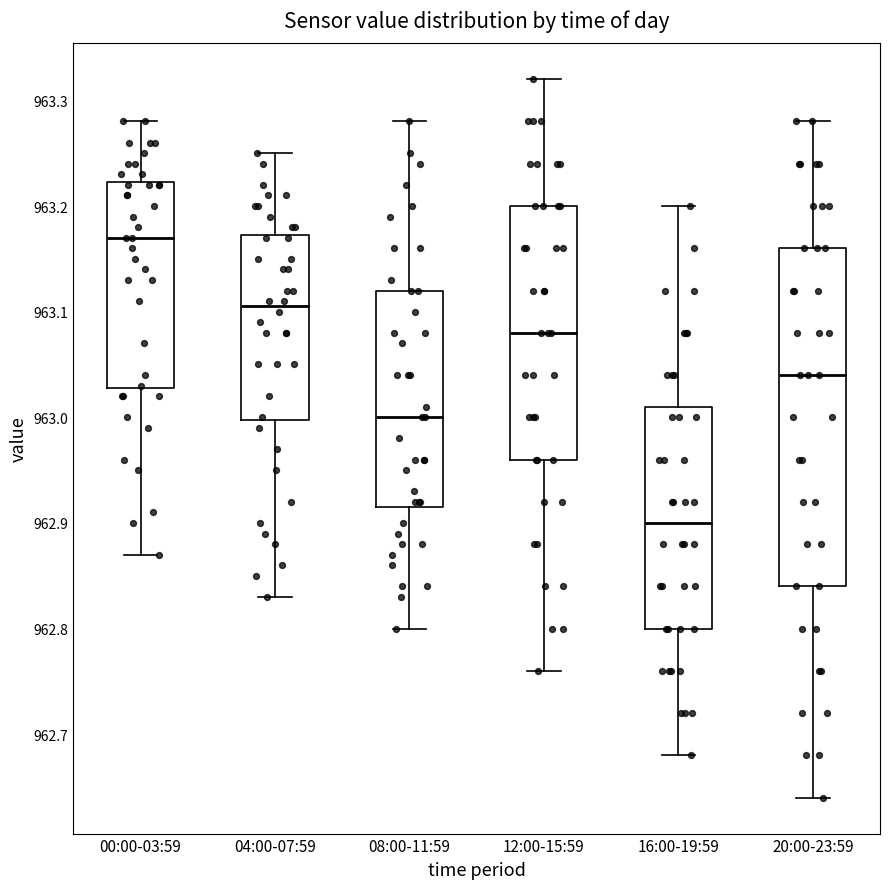

Which box is the tallest, from its lower edge to its upper edge?

20:00-23:59